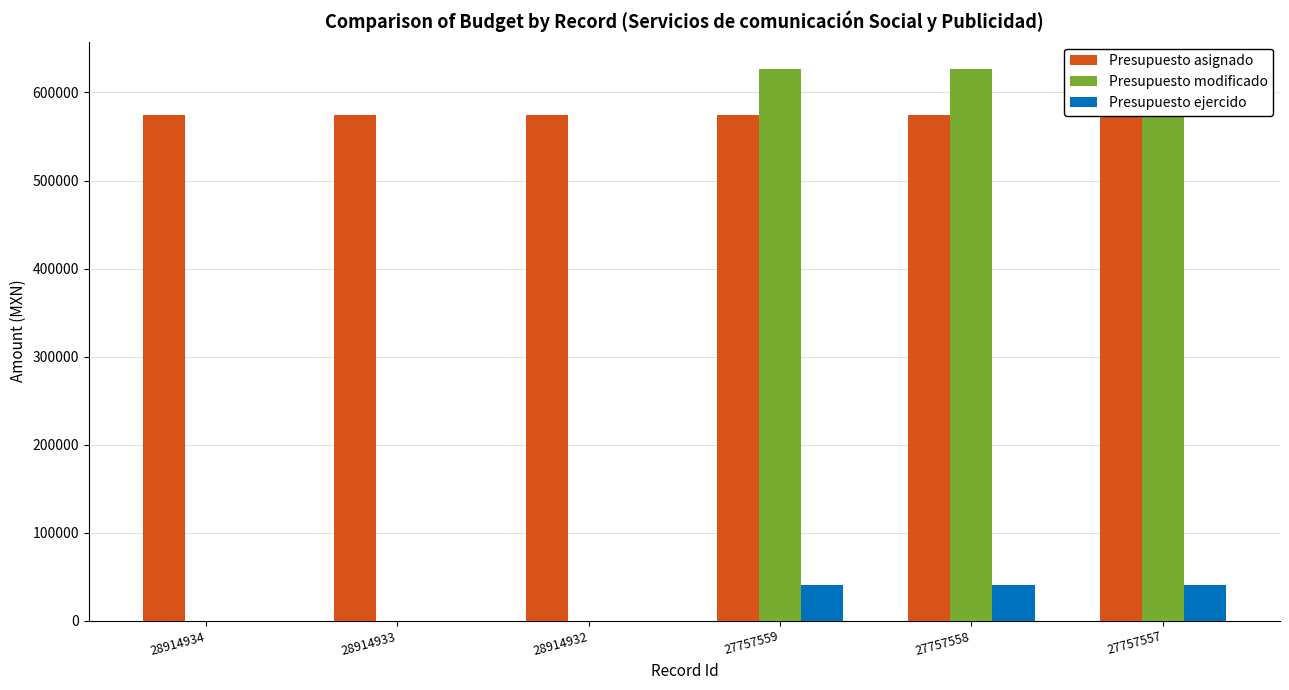

At which category is the sum across all series the highest?

27757559